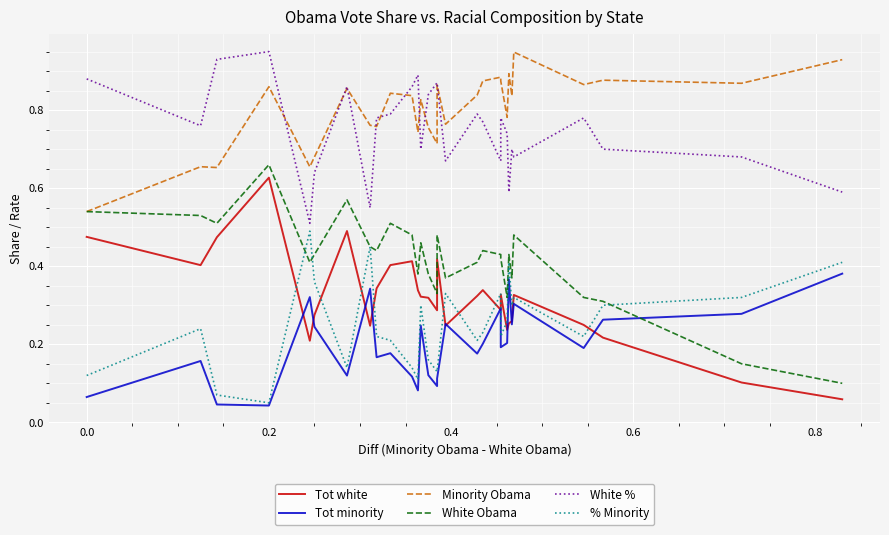

Which series has the widest spread of values?

Tot white